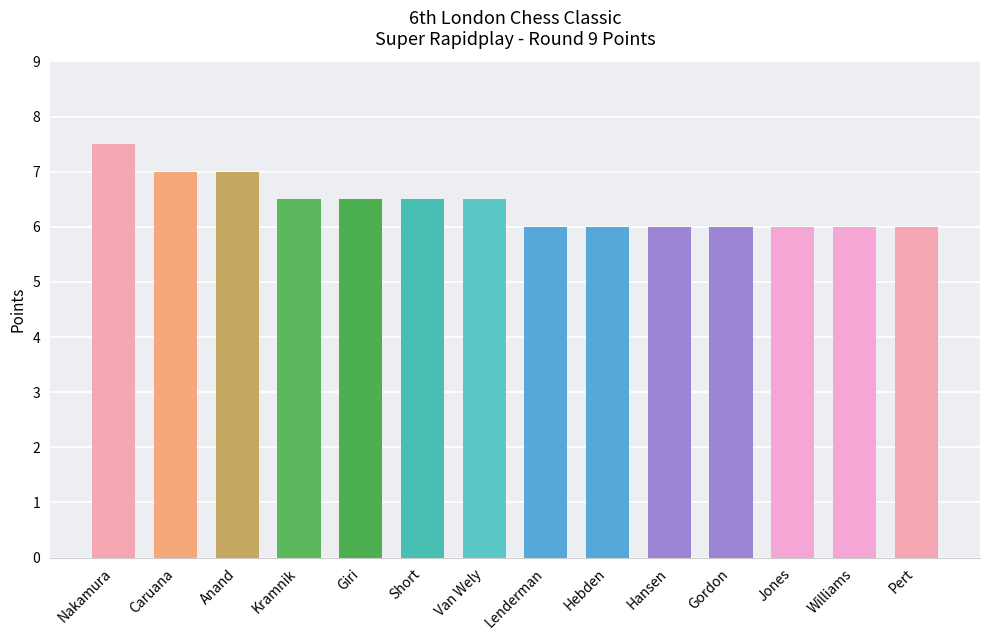

Reading left to right, extract all data points from this chart.

Nakamura=7.5	Caruana=7.0	Anand=7.0	Kramnik=6.5	Giri=6.5	Short=6.5	Van Wely=6.5	Lenderman=6.0	Hebden=6.0	Hansen=6.0	Gordon=6.0	Jones=6.0	Williams=6.0	Pert=6.0